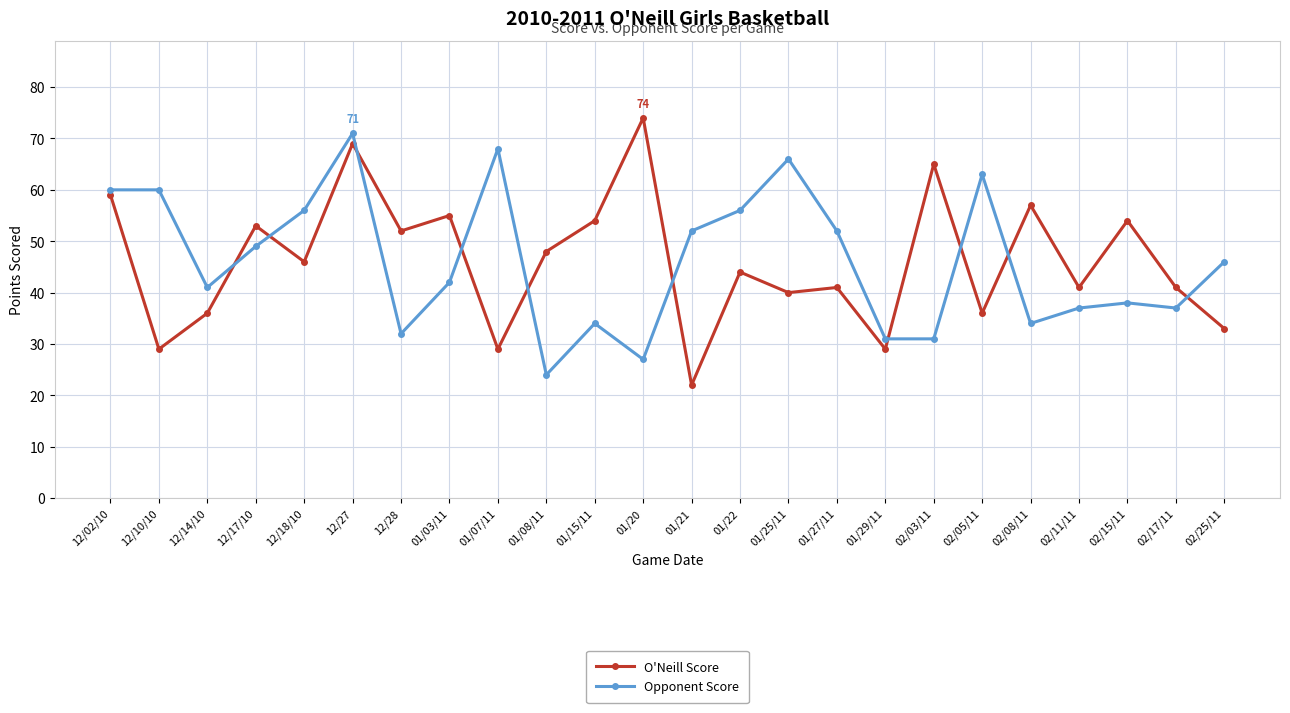

Which series changed the most between 01/15/11 and 01/29/11?

O'Neill Score